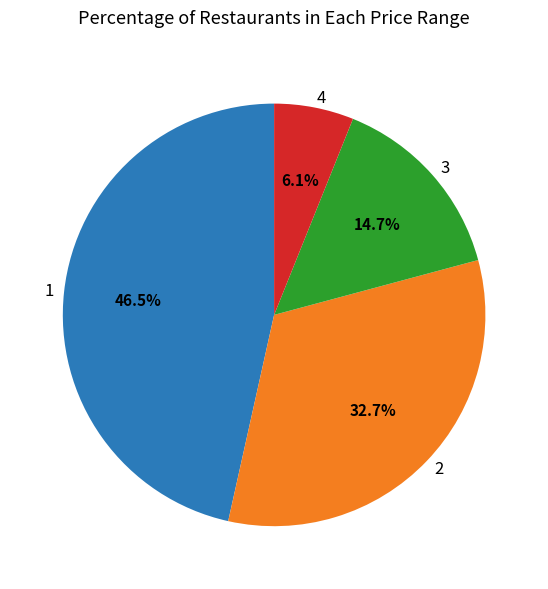

Is the sum of 2 and 3 greater than half?

No